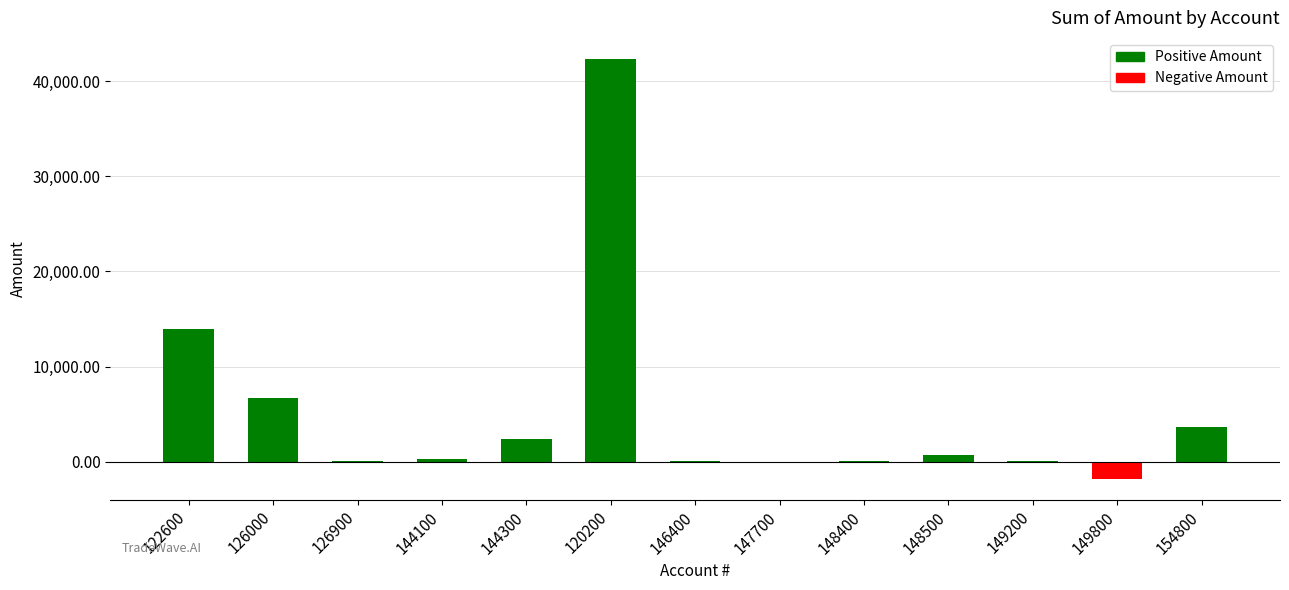

At which category does the chart reach its peak across all series?

120200